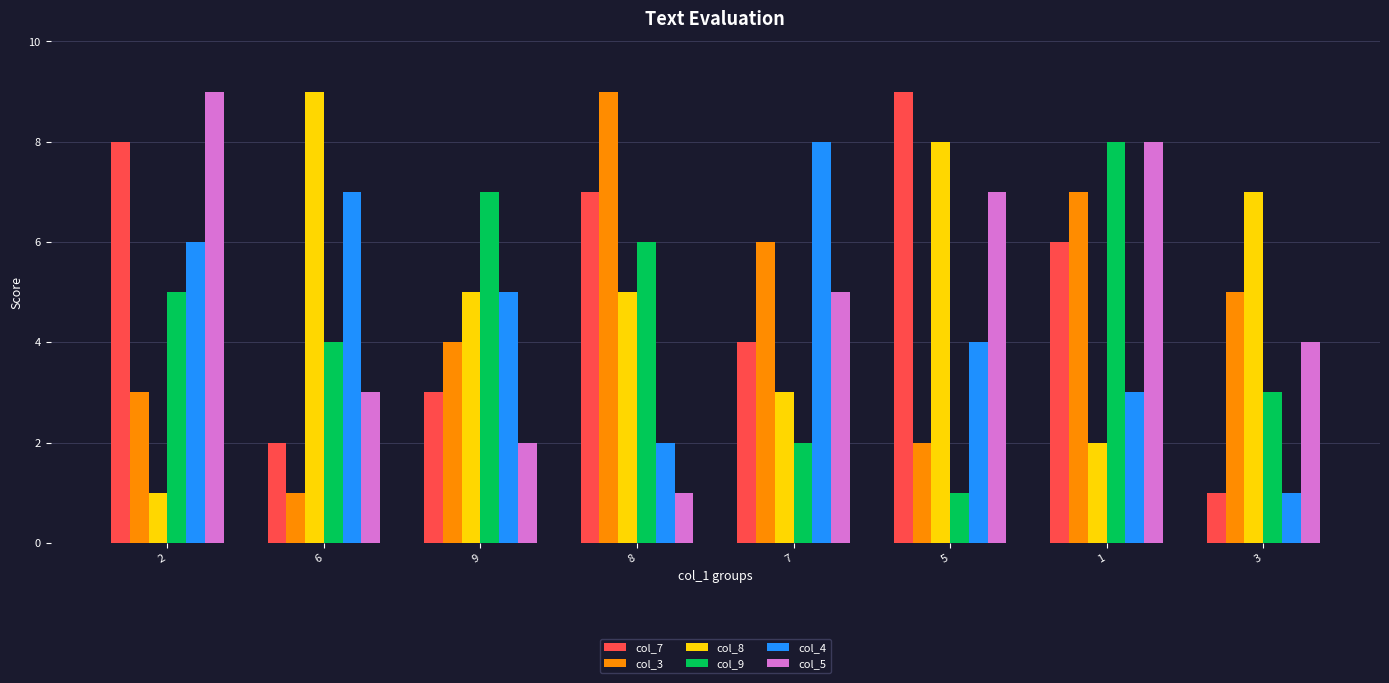

At which category is the sum across all series the highest?

1